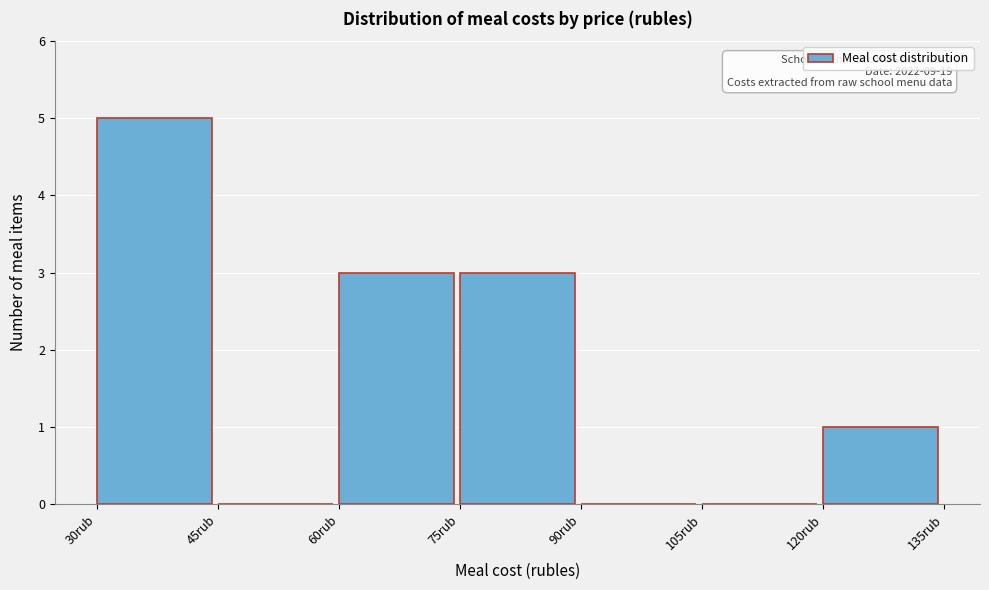

Which range on the x-axis has the tallest bar?

30 to 45